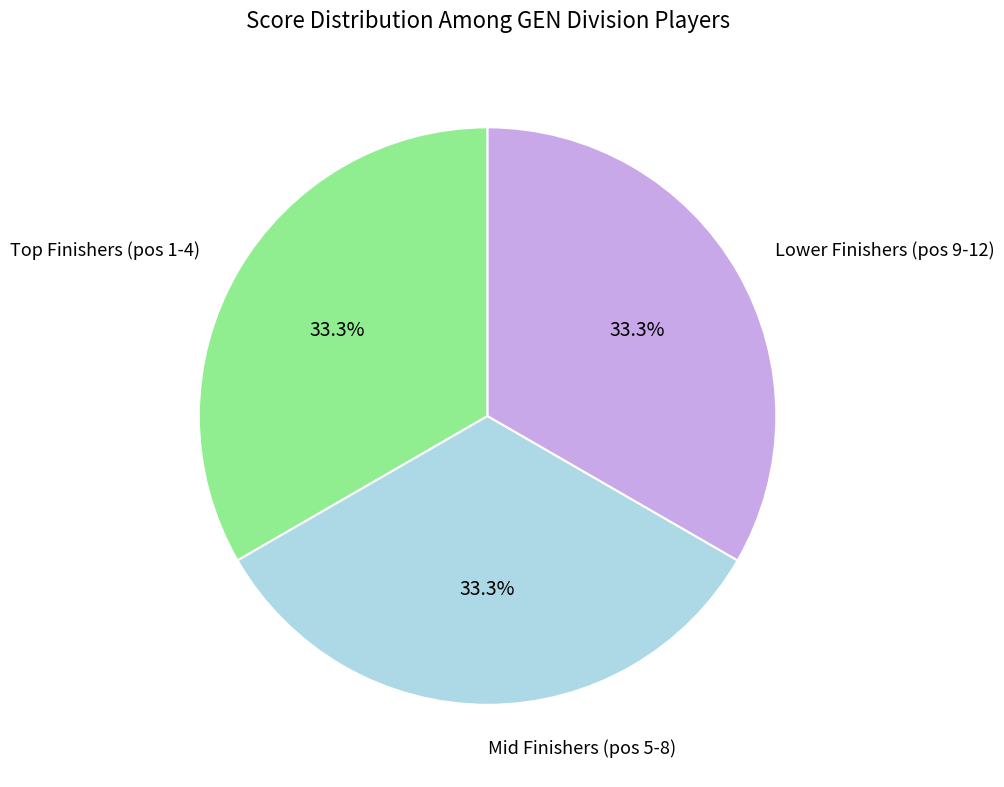

What percentage do Lower Finishers (pos 9-12) and Mid Finishers (pos 5-8) together represent?

66.7%